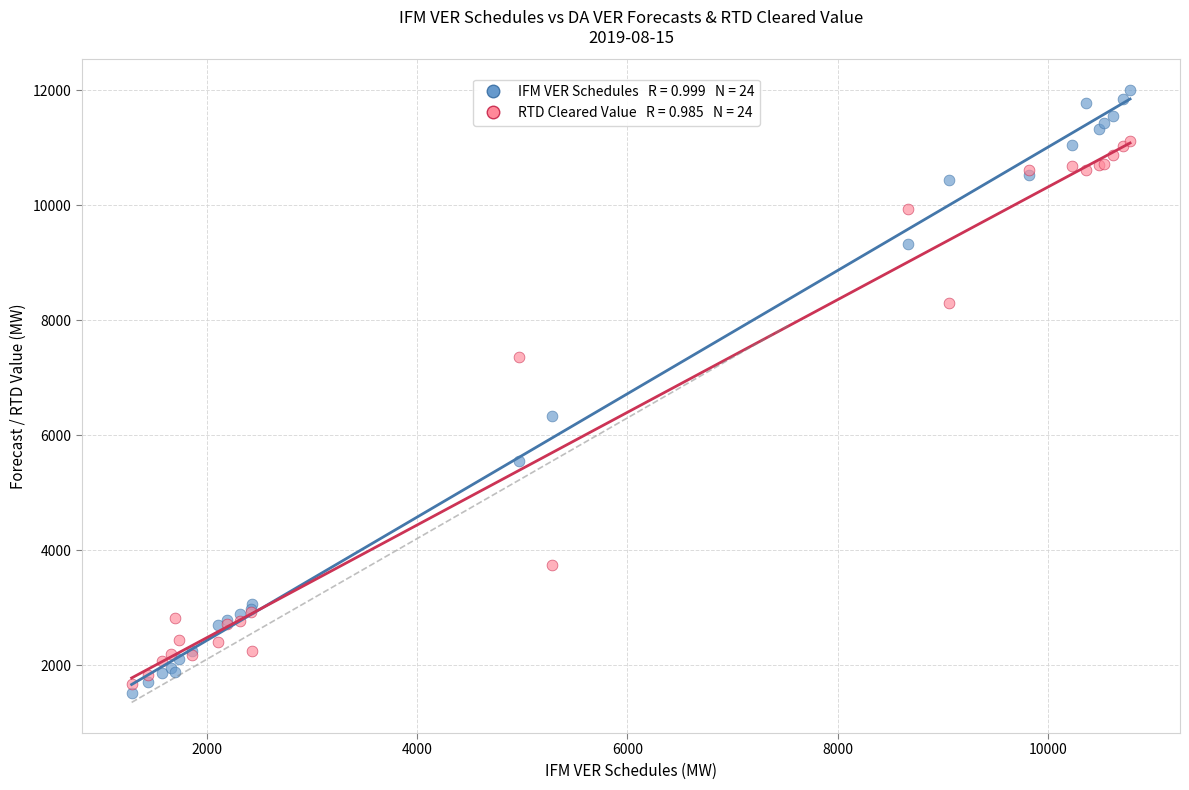

Across all series, what Y value is closest to 6757?

6336.6